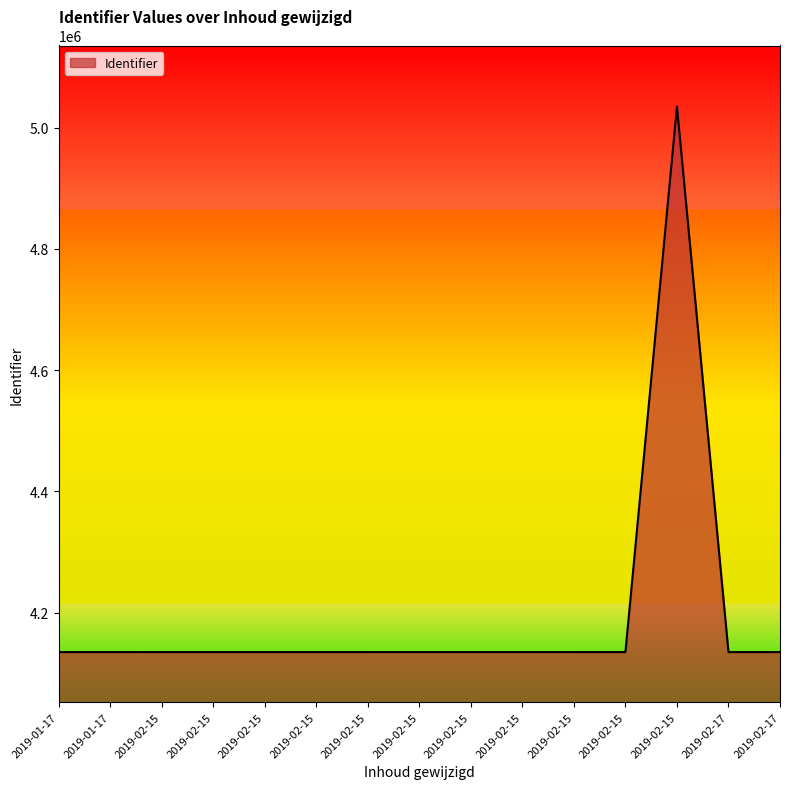

What is the difference between the maximum and minimum values?

899681